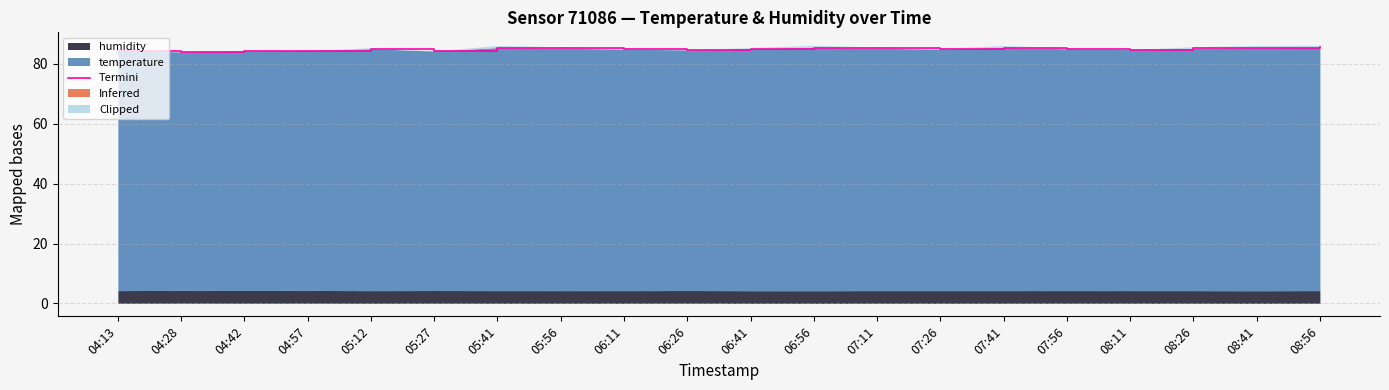

How many interior local valleys (lower than both neighbors) does the data have?

5